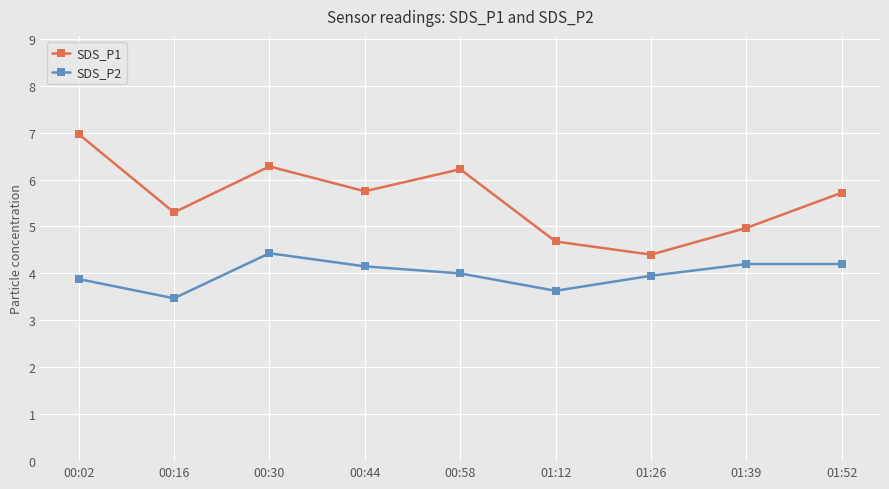

At which category does SDS_P1 reach its first local valley?

00:16